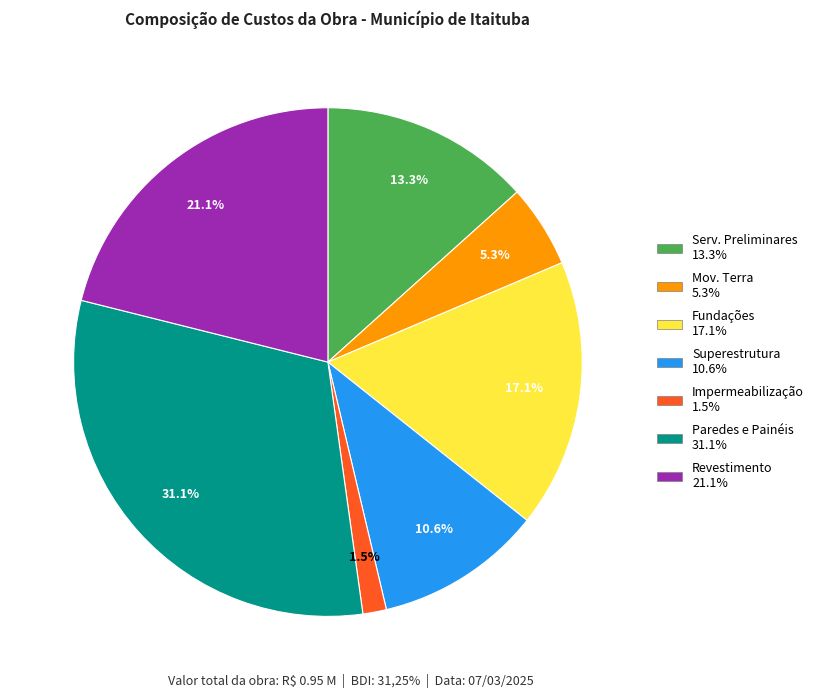

Is there any slice that represents more than half of the pie?

No